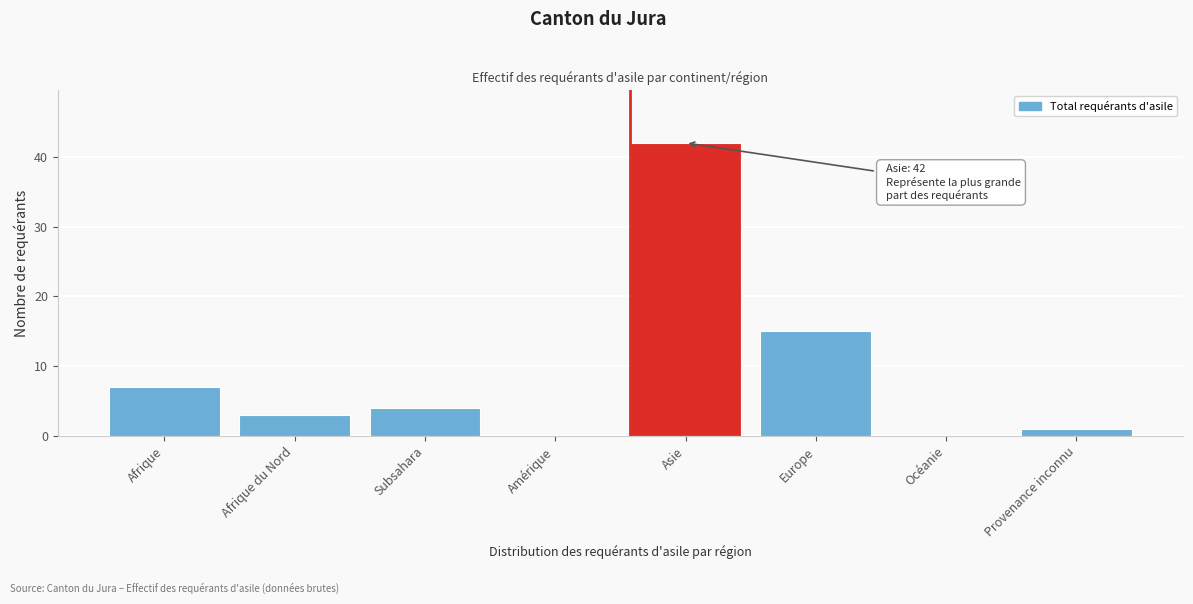

Reading left to right, transcribe all the data shown in this chart.

Afrique=7	Afrique du Nord=3	Subsahara=4	Amérique=0	Asie=42	Europe=15	Océanie=0	Provenance inconnu=1